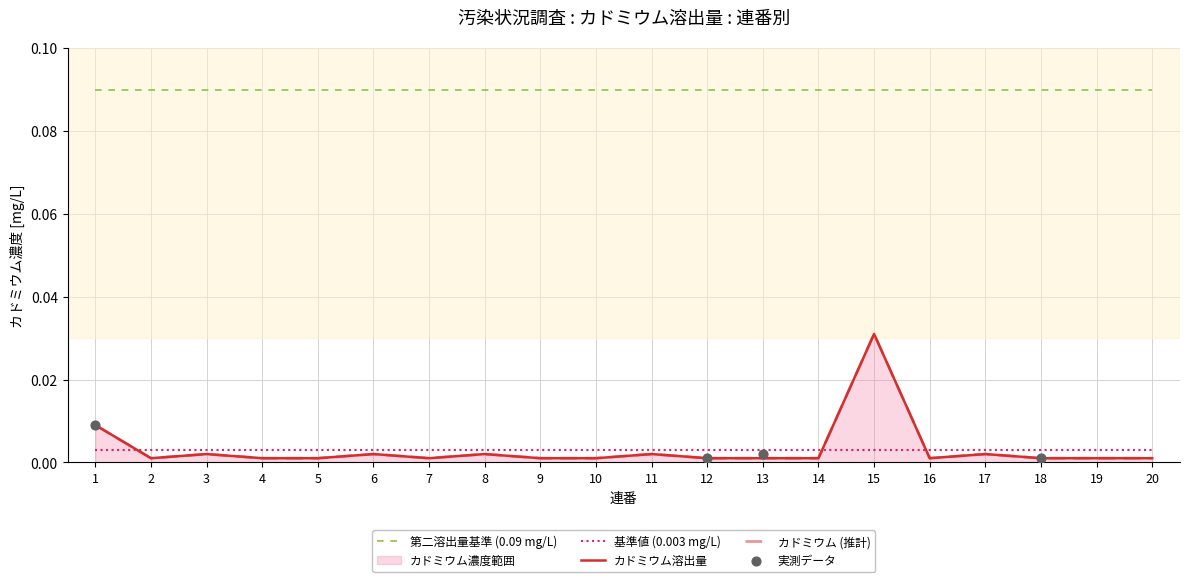

What is the total value across all series at 3?

0.1